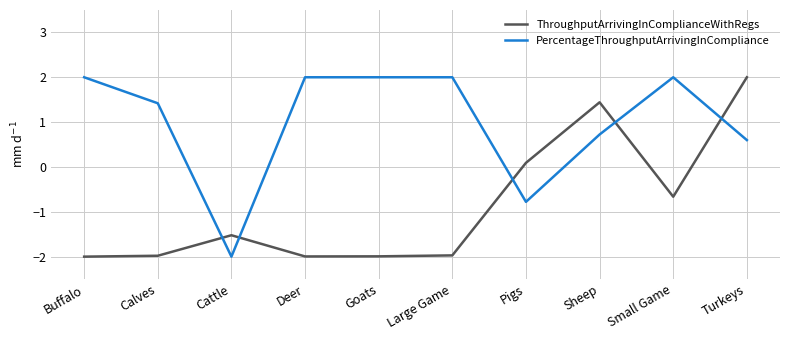

What position from the right is Deer?

7